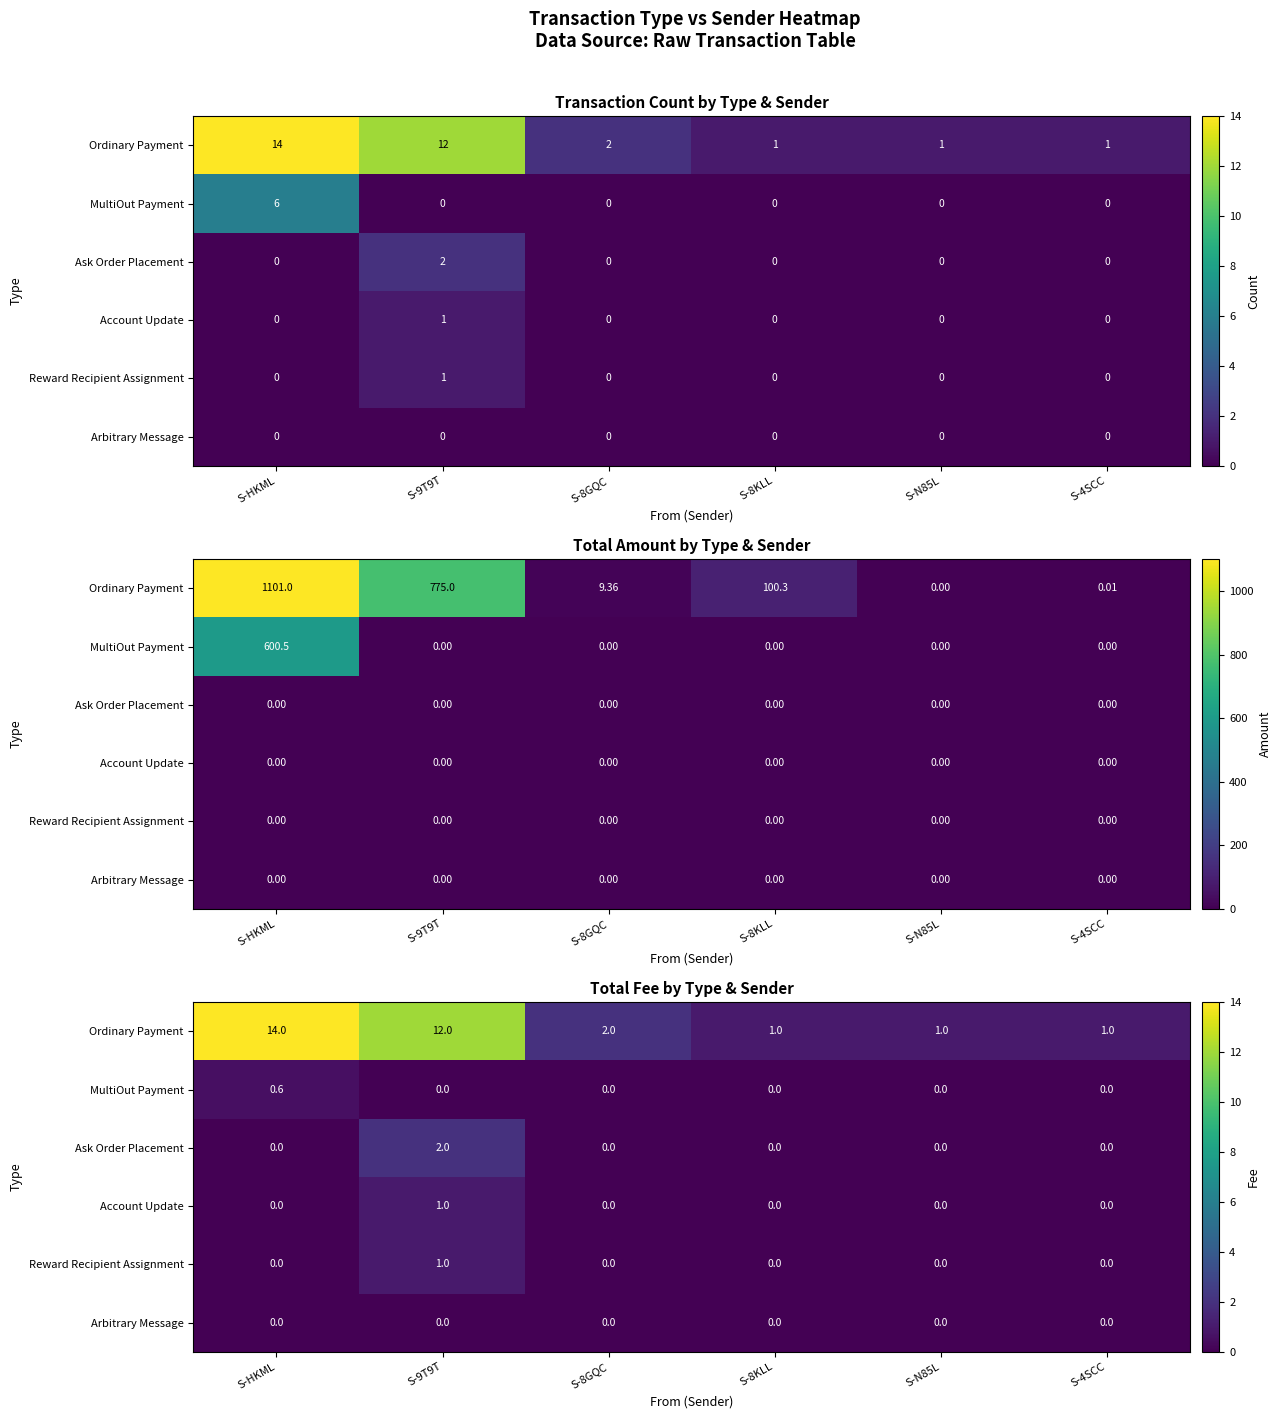

At which category does the chart reach its peak across all series?

S-HKML